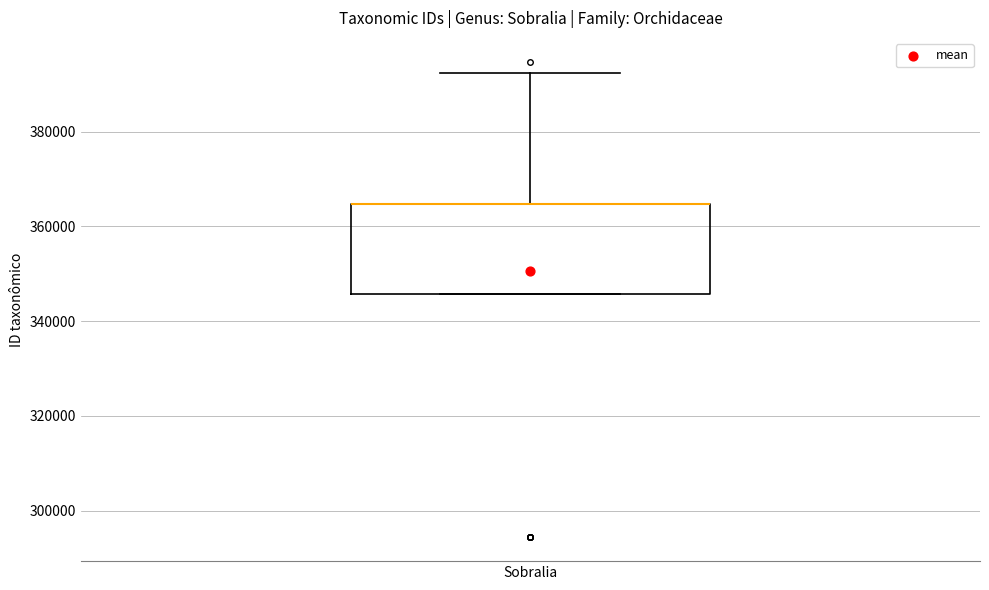

Transcribe this box plot: give where the median line is, the range the box spans, and where the two whiskers end, as read against the y-axis. The values are not printed on the chart, so give them approximately, as read against the axis.

median 364000 (drawn on the box's upper edge), box 346000 to 364000, whiskers 346000 to 392000